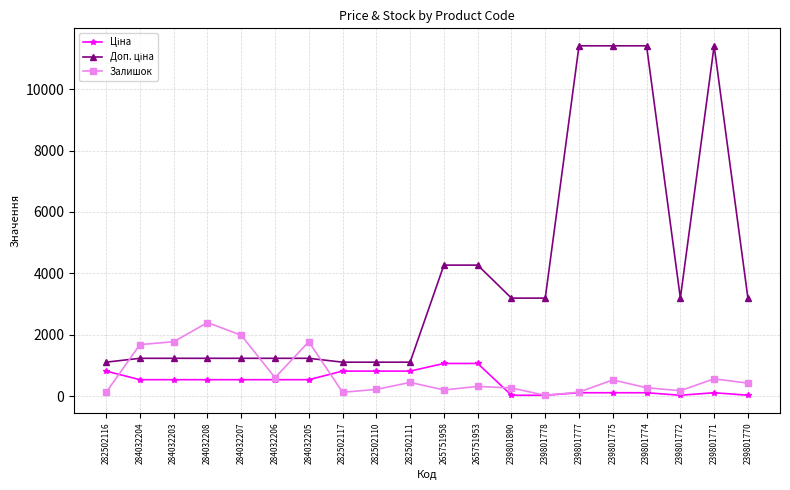

True or false: Залишок has more than 1 points higher than both neighbors.

True